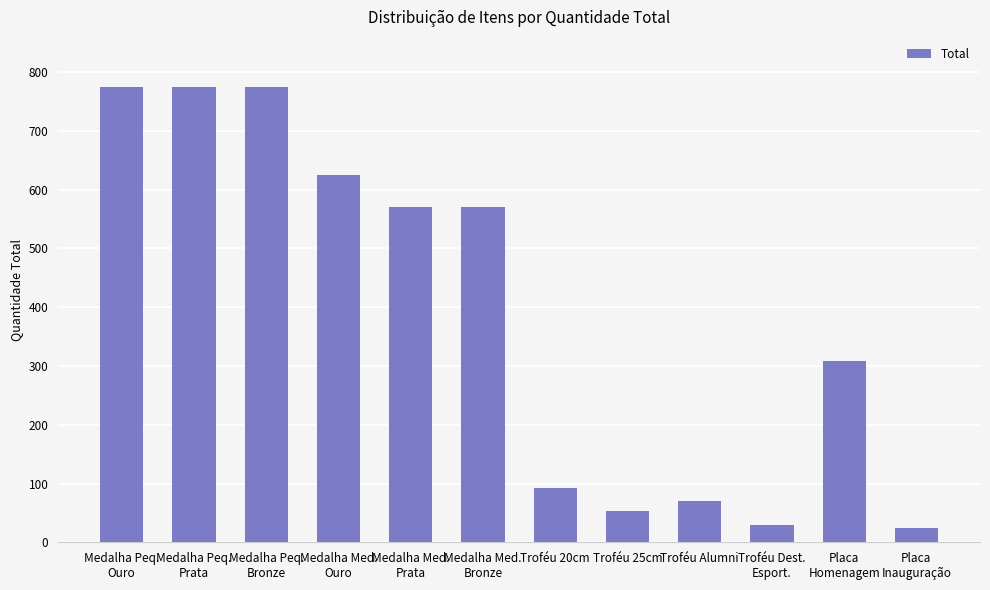

What is the approximate value at Troféu Dest.
Esport., to the nearest 50?

50